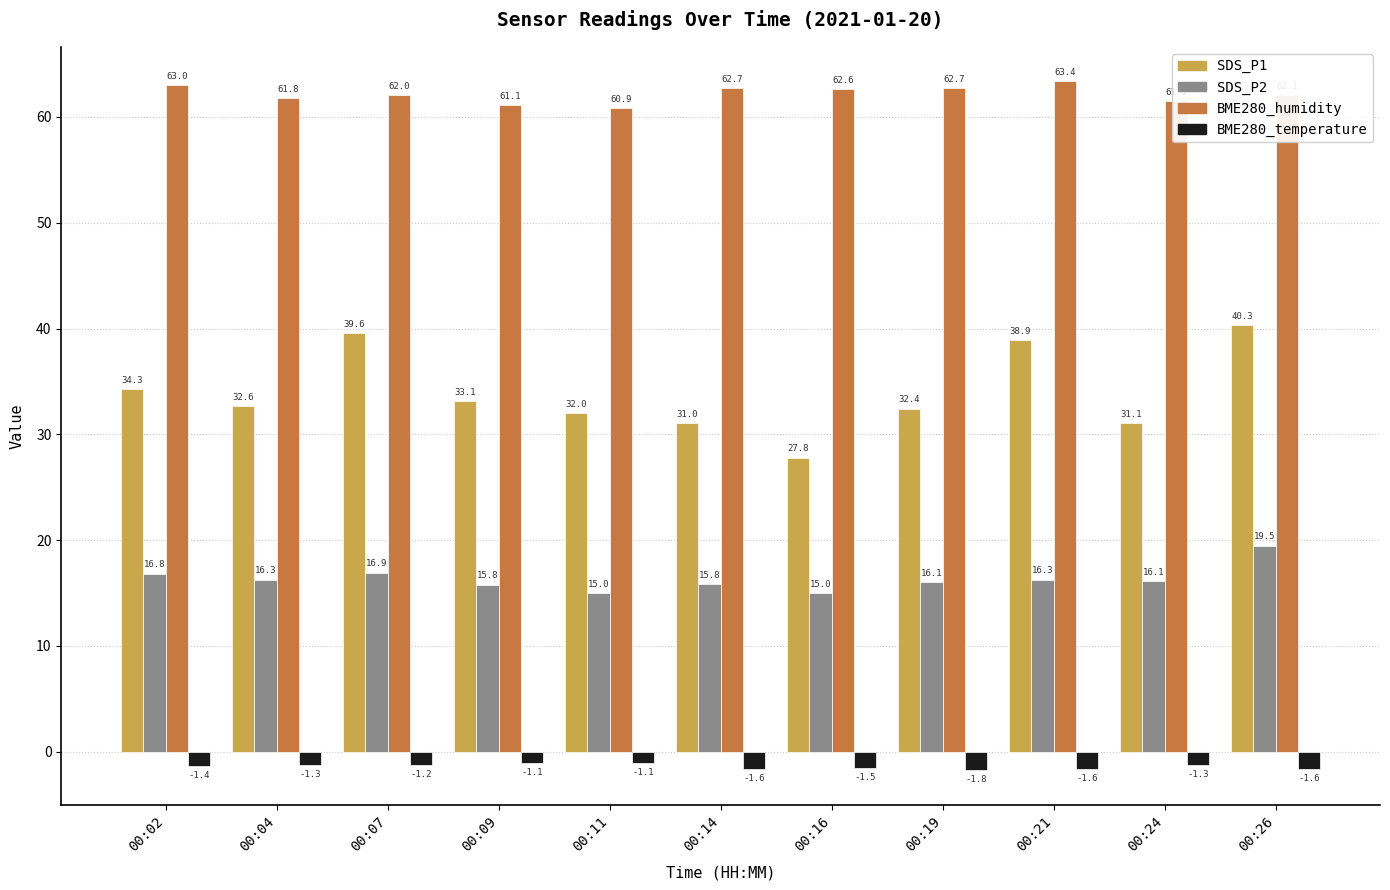

What is the highest value of the BME280_temperature series?

-1.1